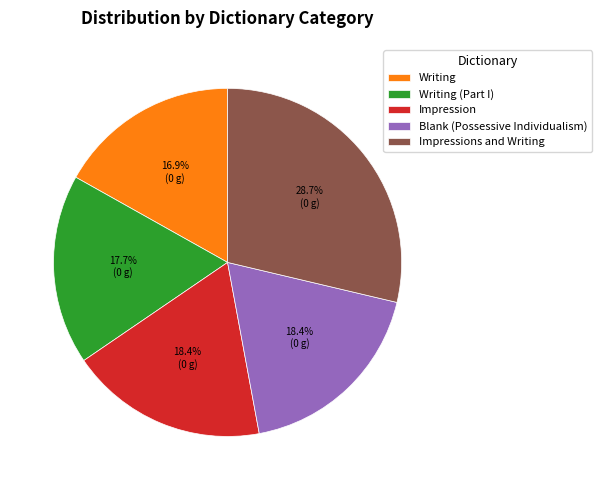

Which slice is the largest?

Impressions and Writing